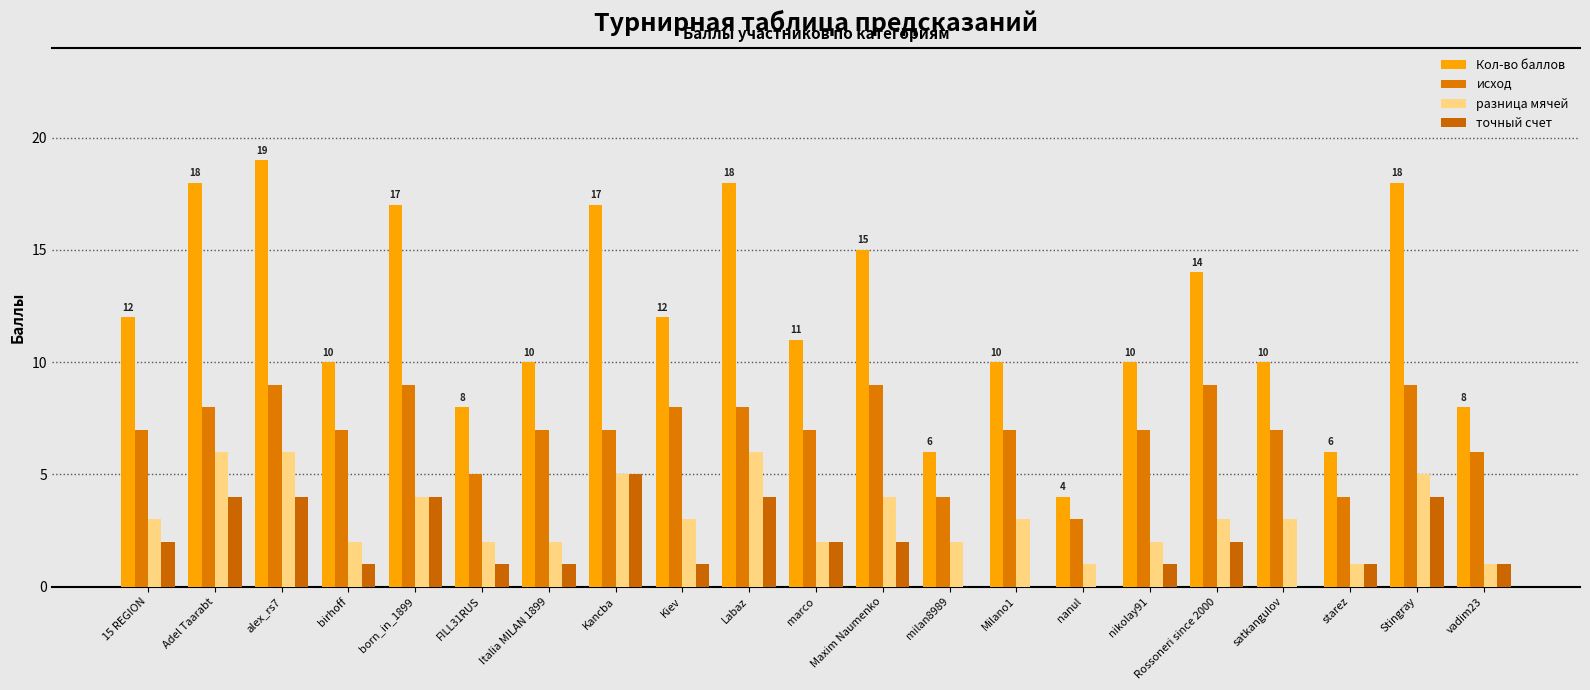

What value does the разница мячей series have at Labaz?

6